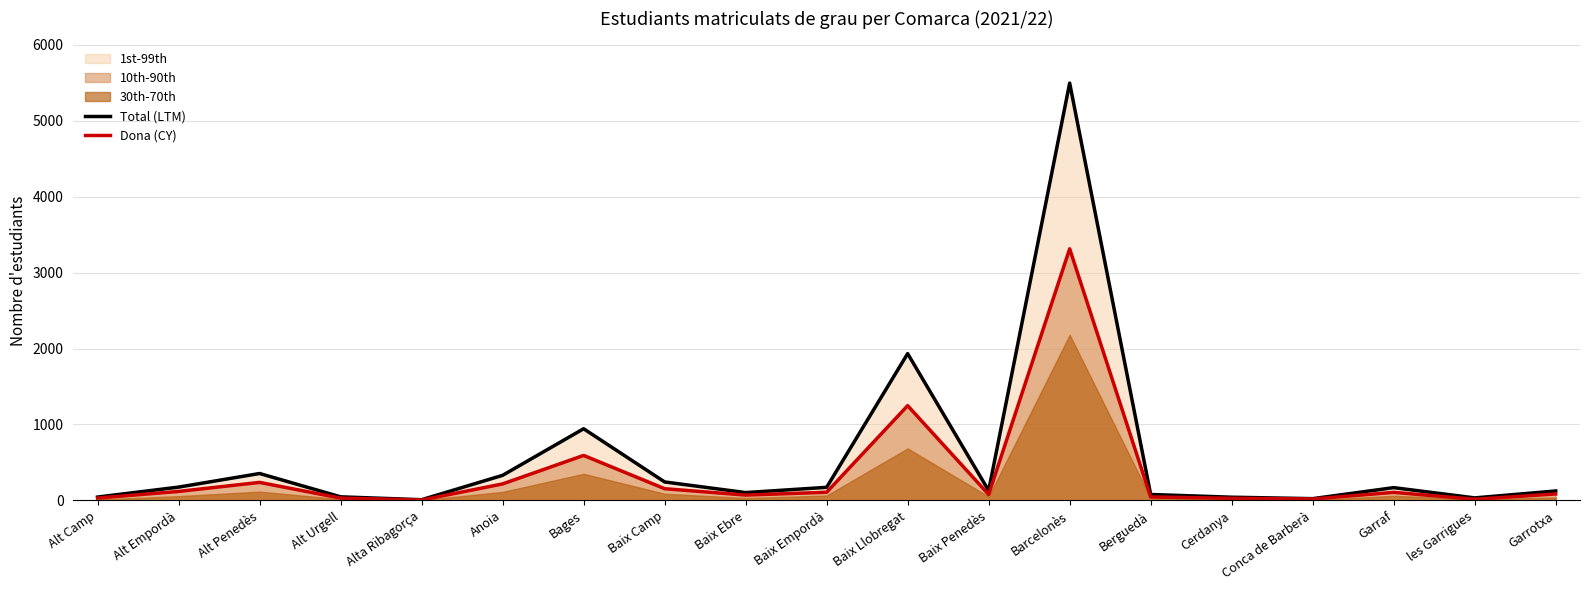

What is the difference between the second highest and minimum values in the Total (LTM) series?

1923